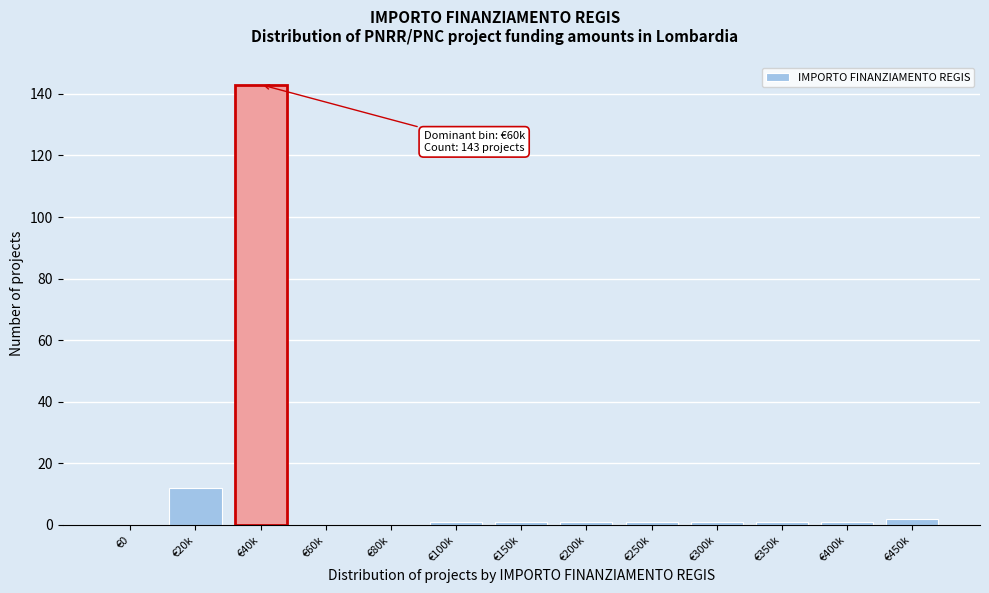

Reading left to right, list all the values displayed in this chart.

€0=0	€20k=12	€40k=143	€60k=0	€80k=0	€100k=1	€150k=1	€200k=1	€250k=1	€300k=1	€350k=1	€400k=1	€450k=2